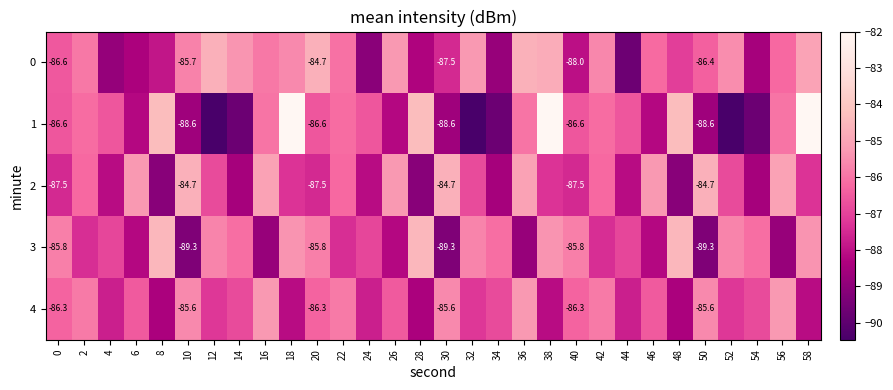

Rank the categories by 0 value from lowest to highest.

44, 24, 4, 34, 54, 6, 28, 40, 8, 30, 48, 0, 50, 56, 46, 22, 2, 16, 10, 42, 18, 52, 14, 32, 26, 58, 38, 12, 20, 36